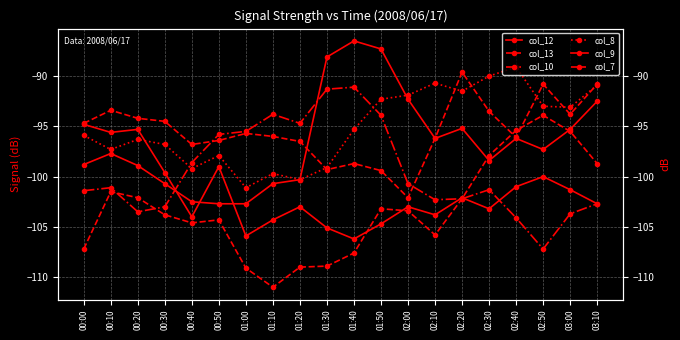

In col_13, how many points are lower than both neighbors (excluding endpoints)?

3